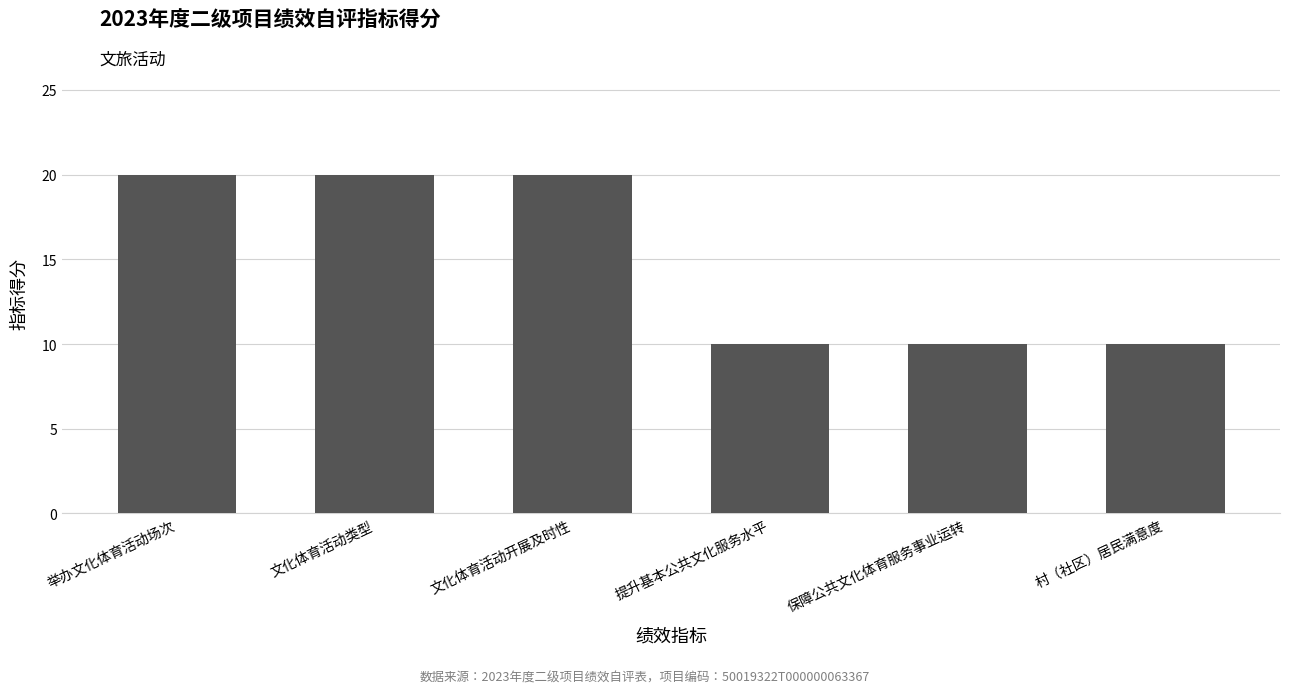

What is the difference between the second highest and second lowest values?

10